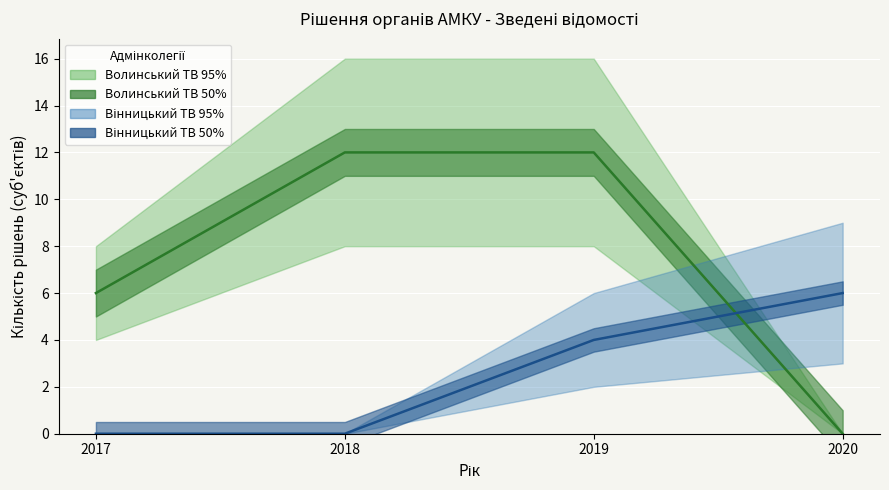

Reading left to right, extract all data points from this chart.

Волинський ТВ - середнє: 6	12	12	0
Вінницький ТВ - середнє: 0	0	4	6